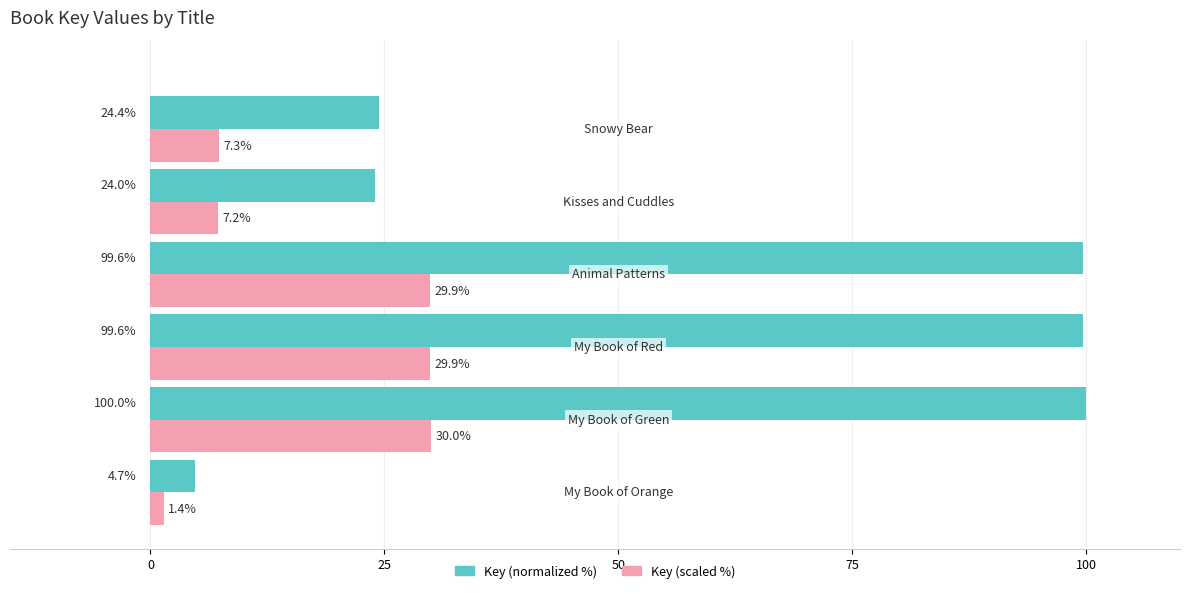

What is the greatest value displayed?

100.0